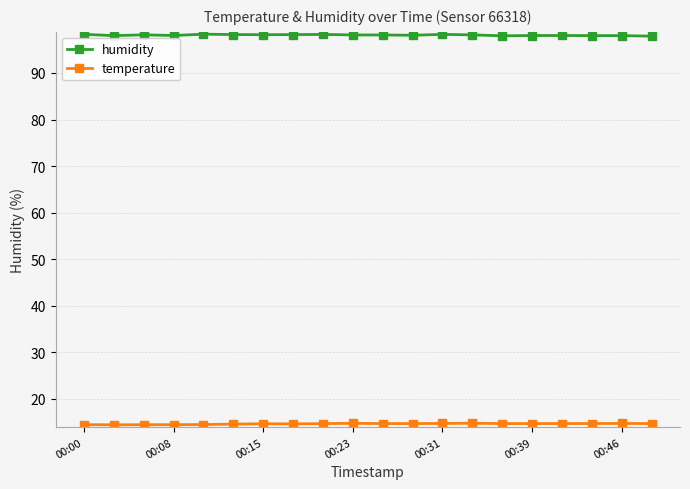

What is the difference between the second highest and minimum values in the temperature series?

0.3